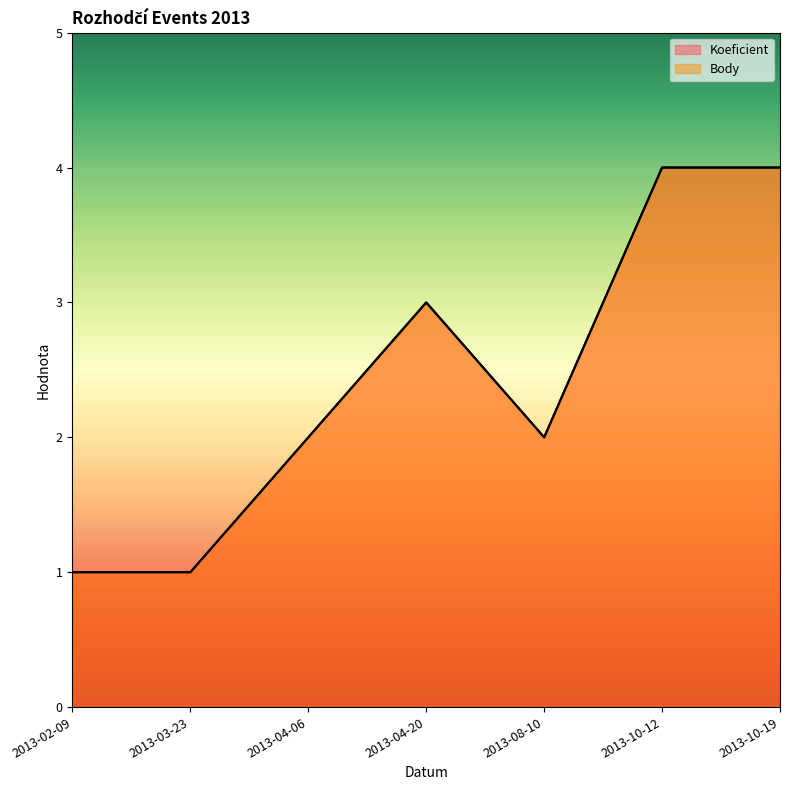

True or false: Koeficient has a value of 2 at 2013-03-23.

False